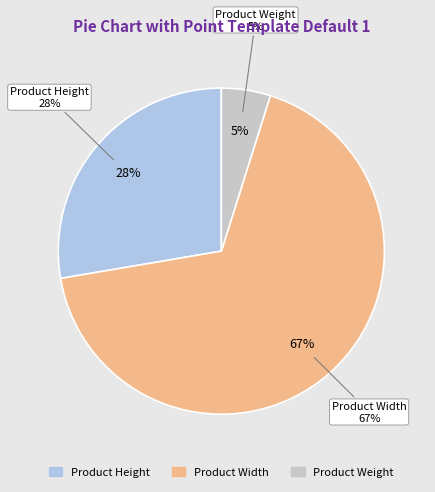

Count the number of slices in the pie.

3